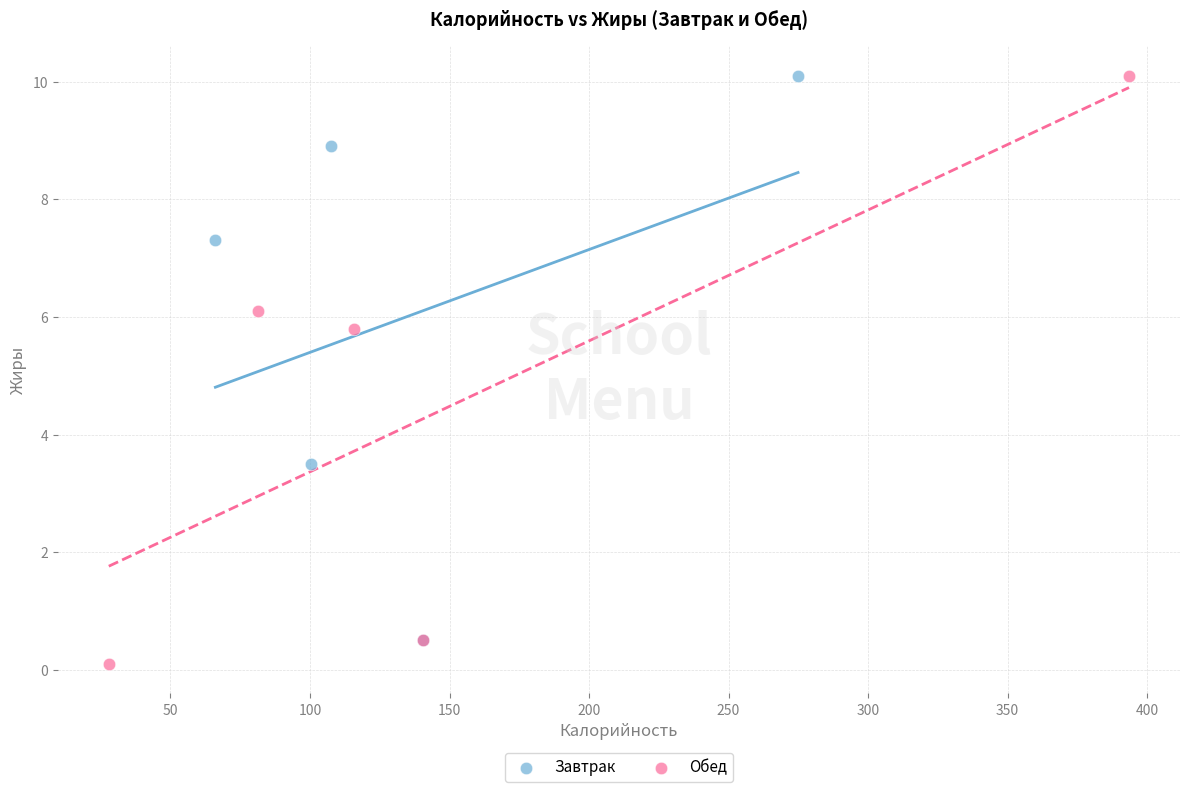

What are all the series names shown in the legend?

Завтрак, Обед